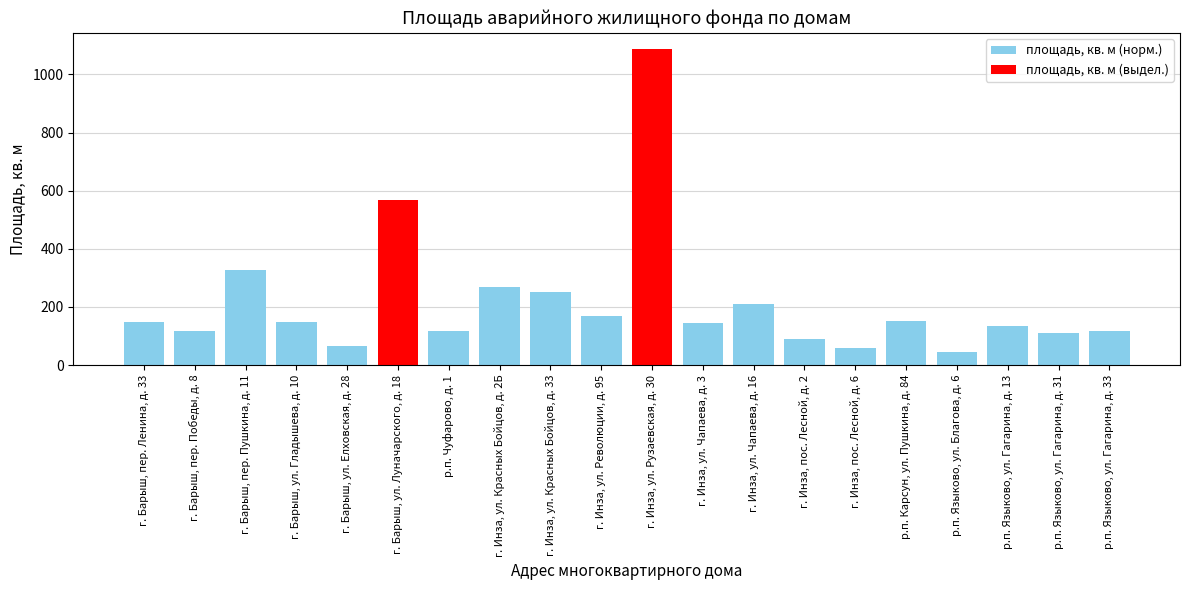

Approximately how many times larger is the value at г. Барыш, пер. Победы, д. 8 compared to г. Инза, ул. Красных Бойцов, д. 33?

0.5